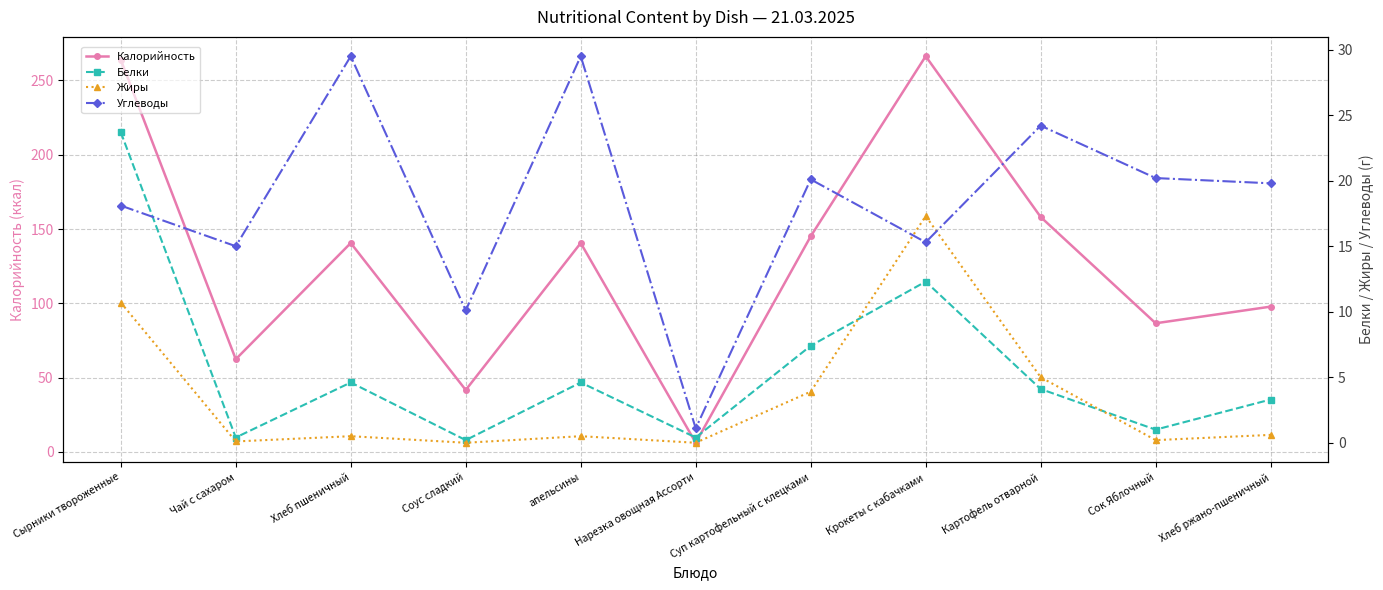

How many distinct data groups are displayed?

4